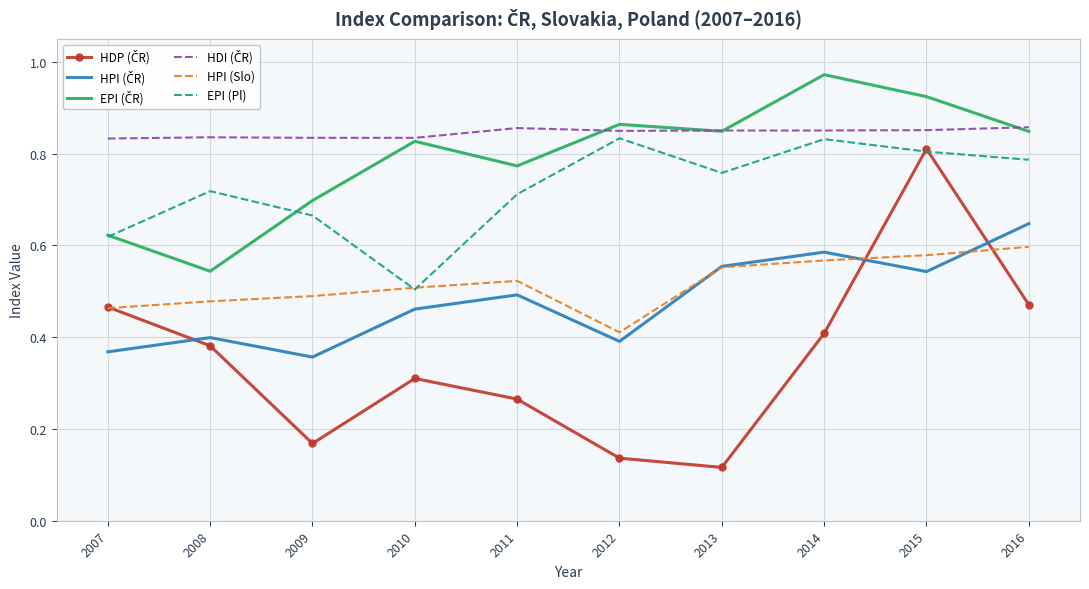

Which label corresponds to the largest value in the chart?

2014